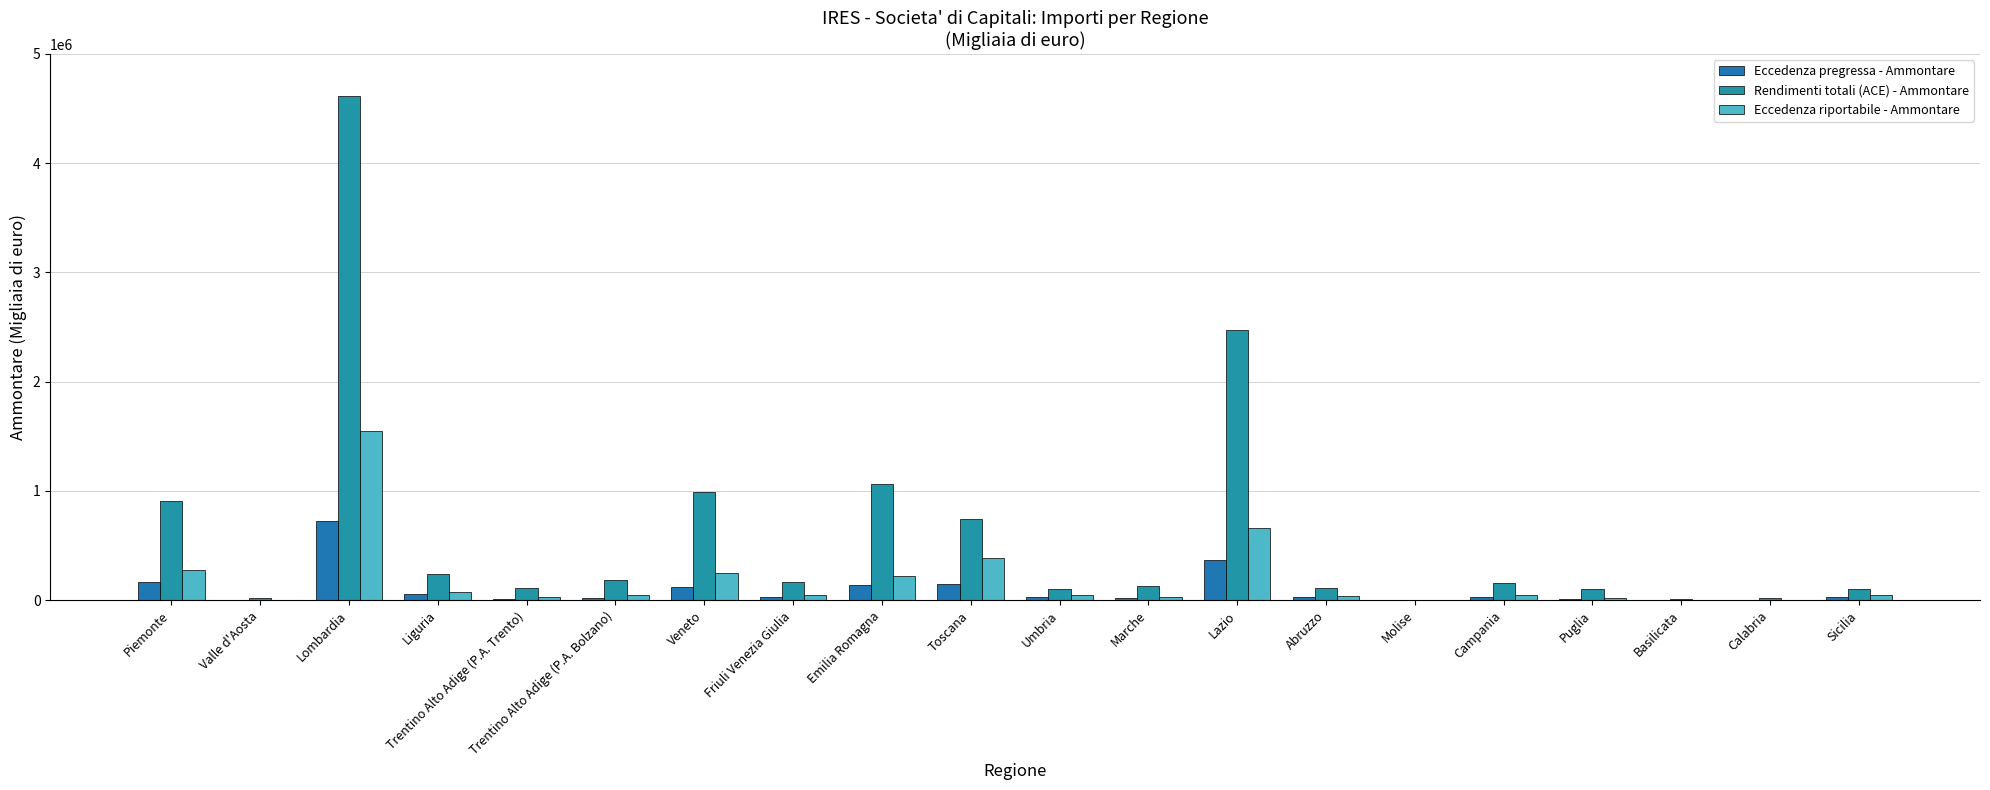

Is the value of Rendimenti totali (ACE) - Ammontare at Puglia greater than the value of Eccedenza riportabile - Ammontare at Marche?

Yes